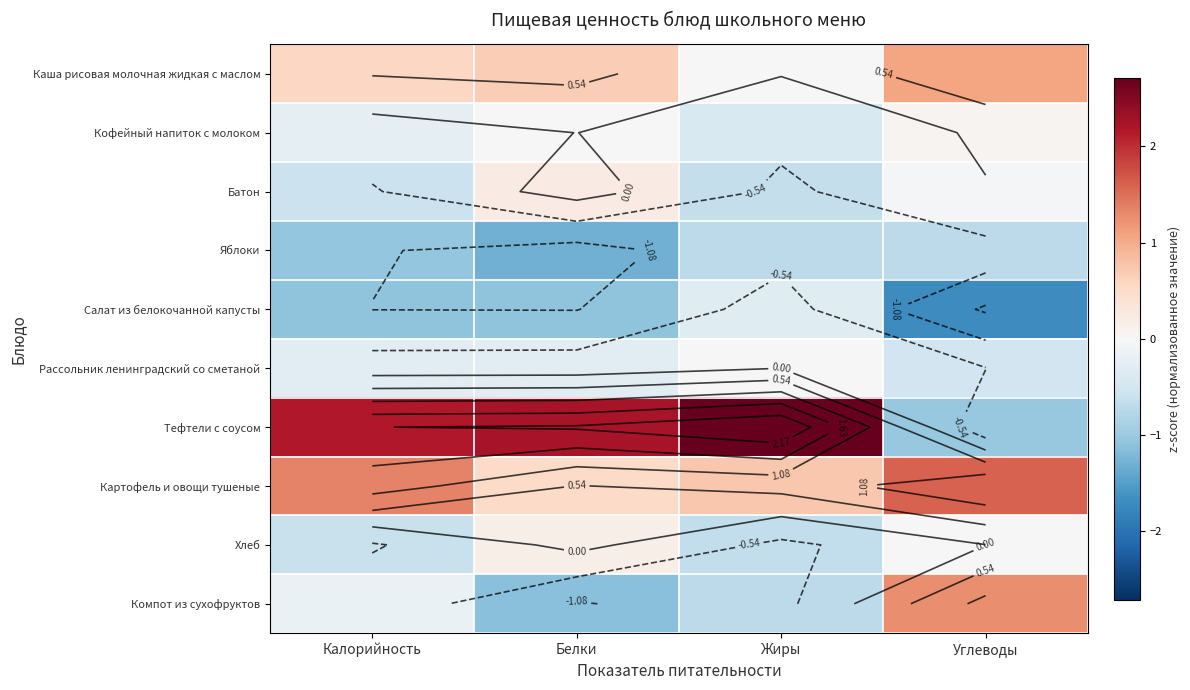

Which series has the largest total across all categories?

Тефтели с соусом